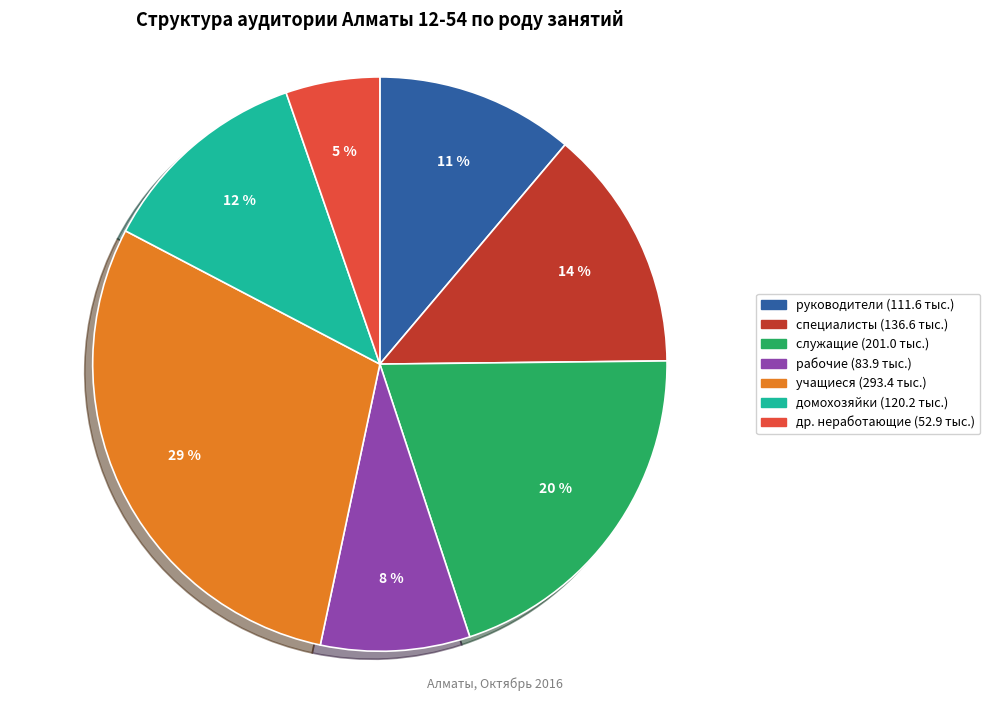

Is the sum of учащиеся and домохозяйки greater than half?

No